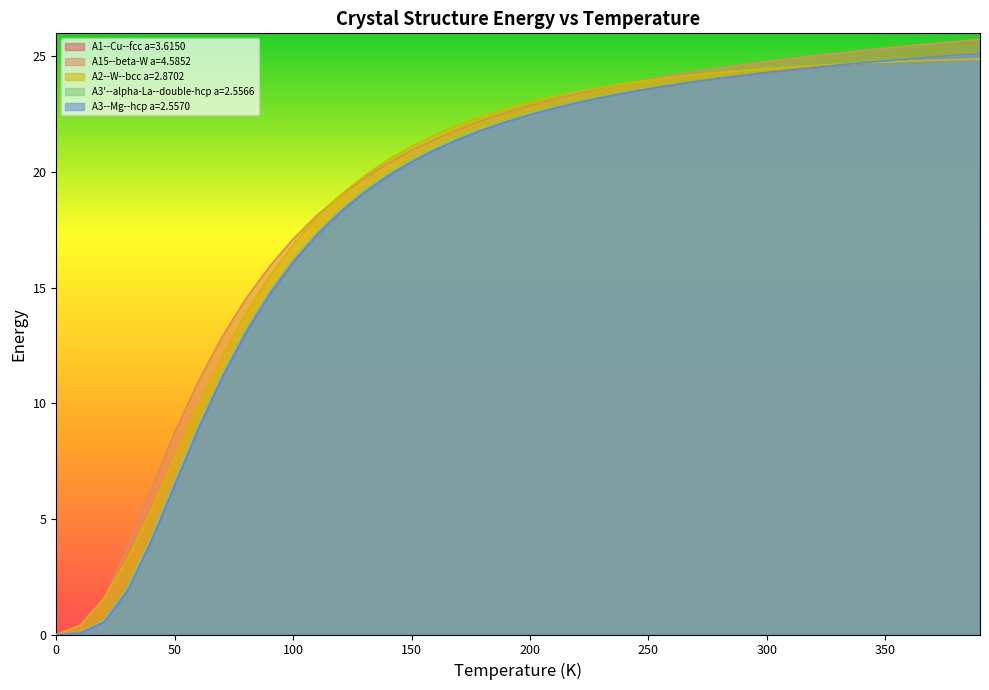

What is the highest value of the A3--Mg--hcp a=2.5570 series?

25.1